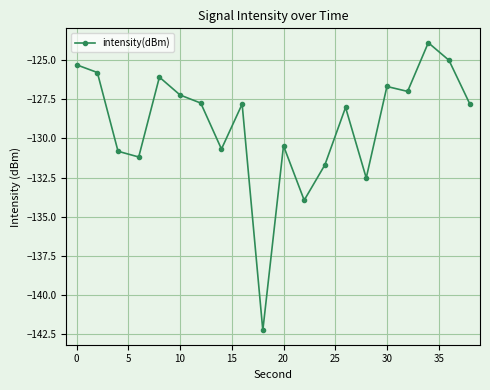

How many series are shown in this chart?

1